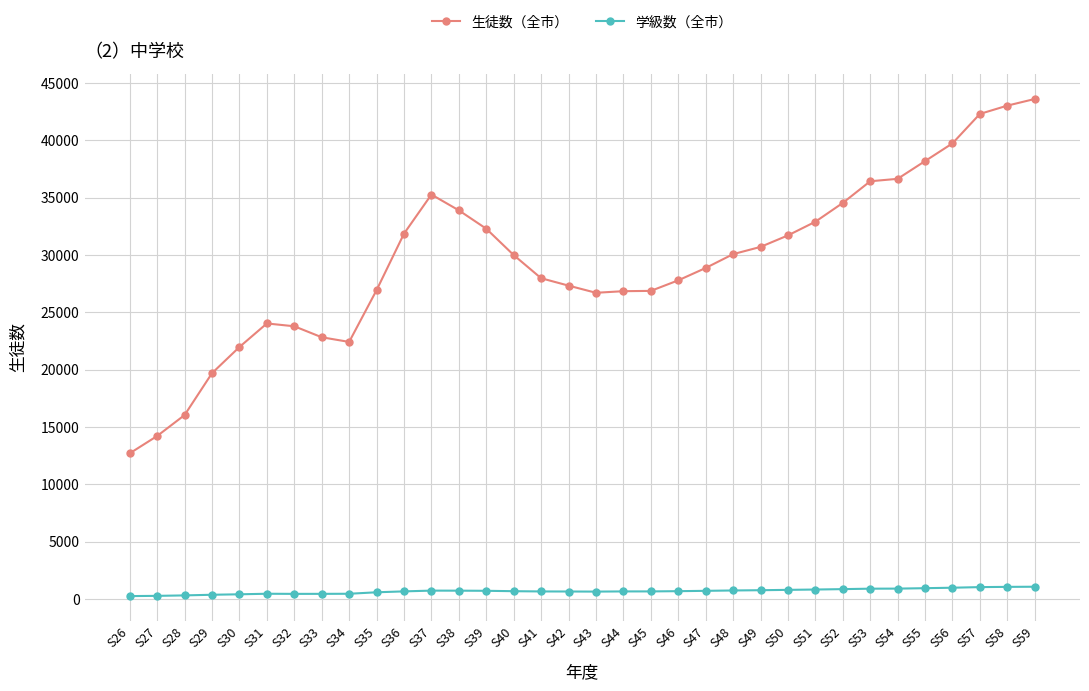

At how many categories does at least one series exceed 8431?

34